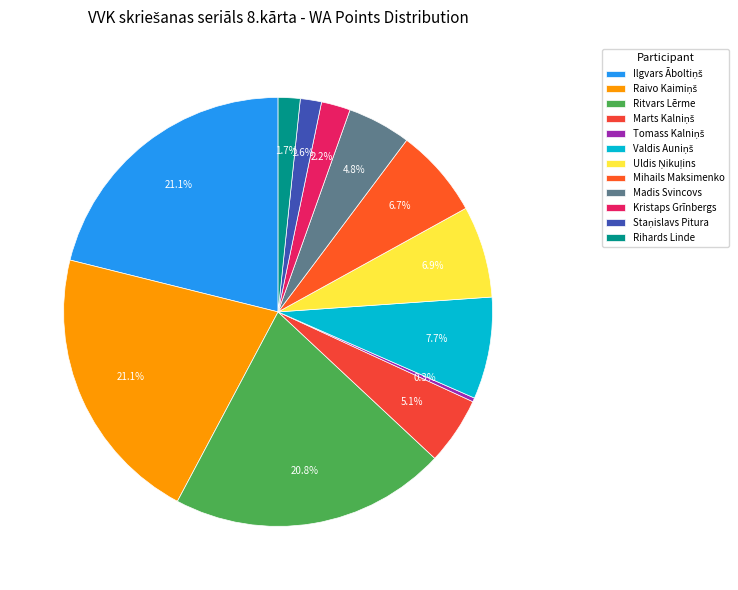

Count the number of slices in the pie.

12